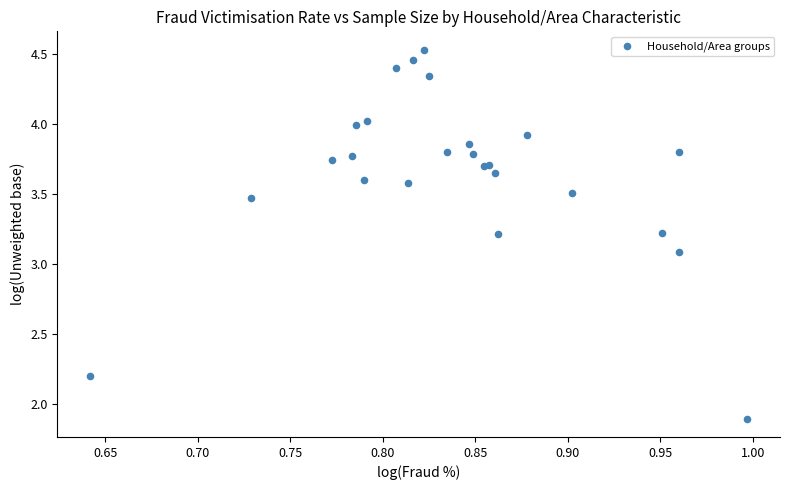

What Y value in the scatter plot is closest to 3?

3.1